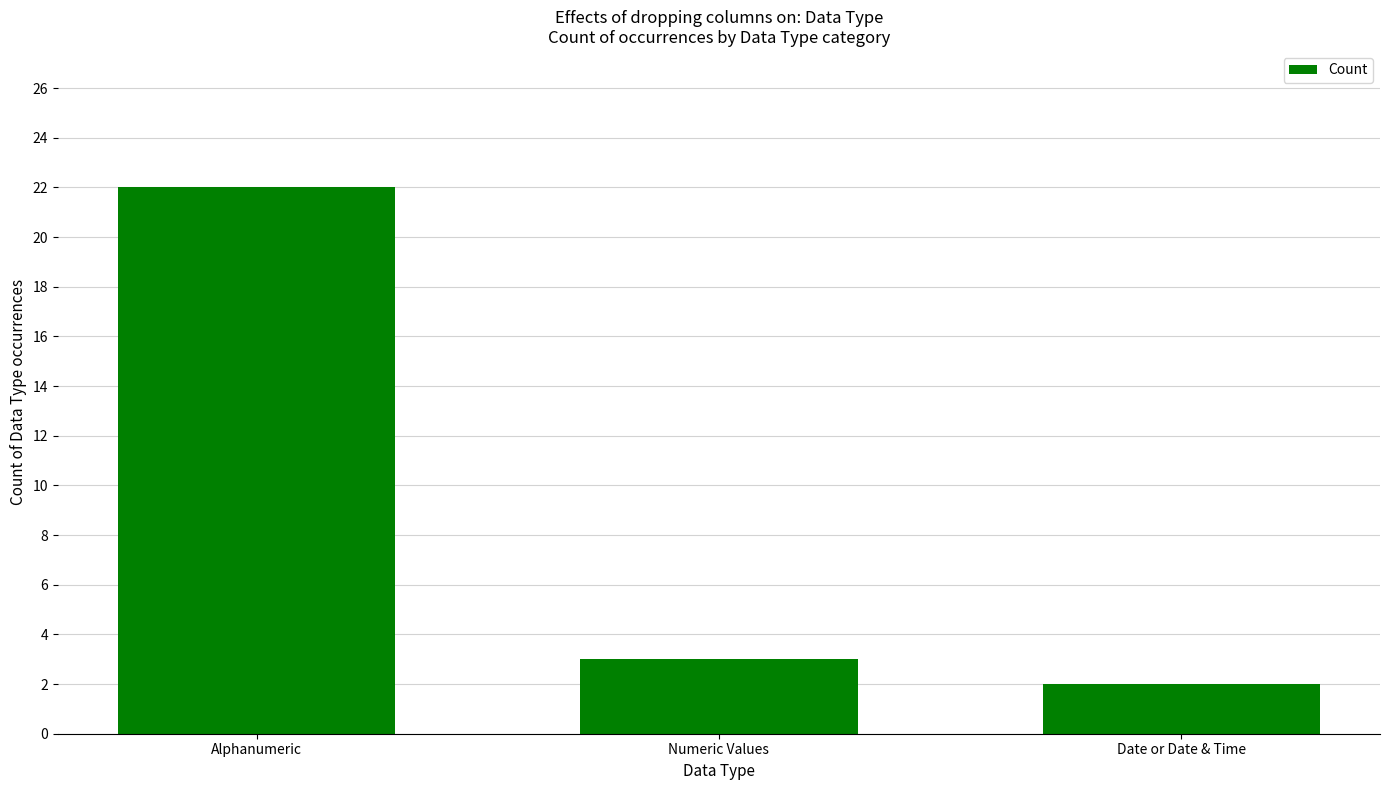

Reading right to left, transcribe all the data shown in this chart.

Date or Date & Time=2	Numeric Values=3	Alphanumeric=22